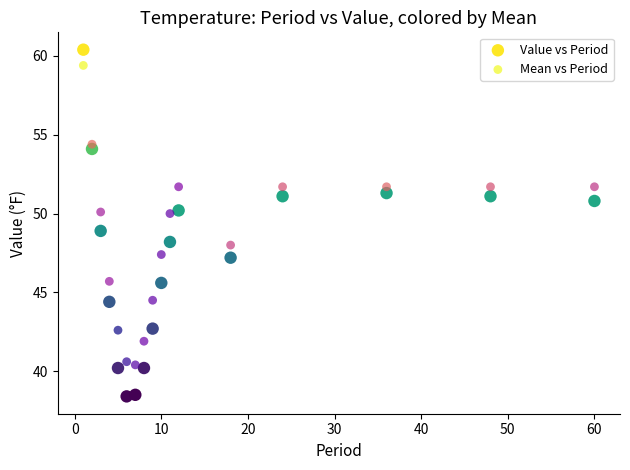

What are all the series names shown in the legend?

Value vs Period, Mean vs Period